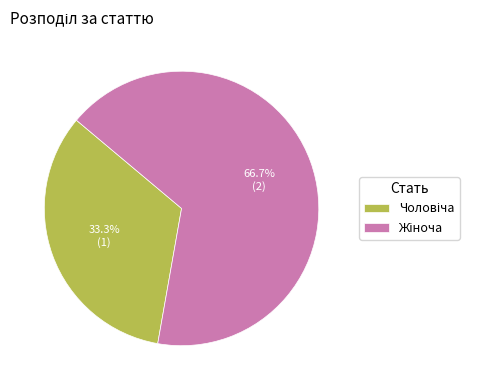

Does any single category account for the majority?

Yes